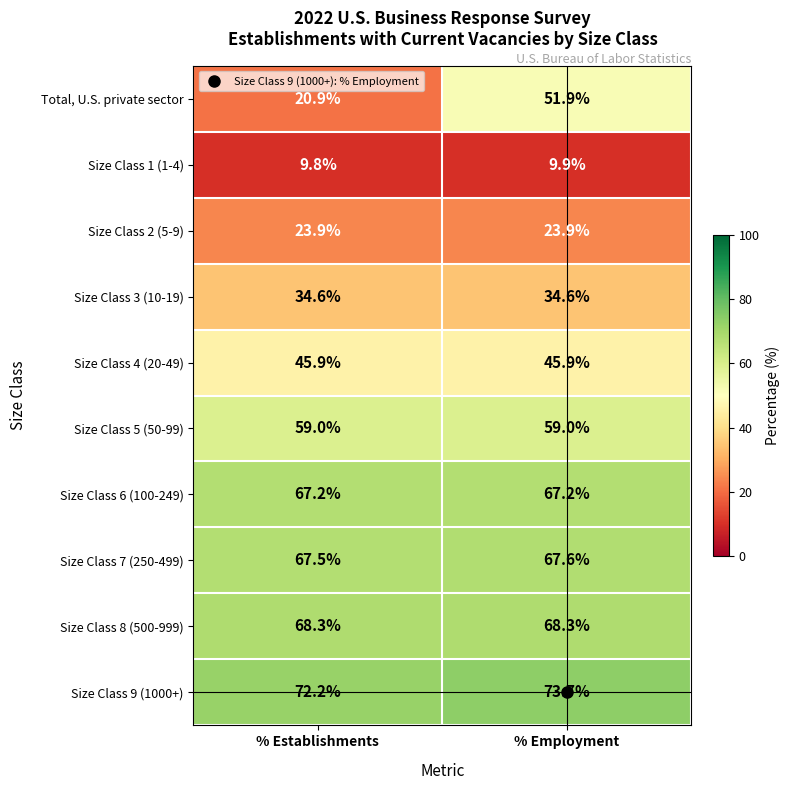

At which label is Size Class 1 (1-4) closest to 9?

% Establishments